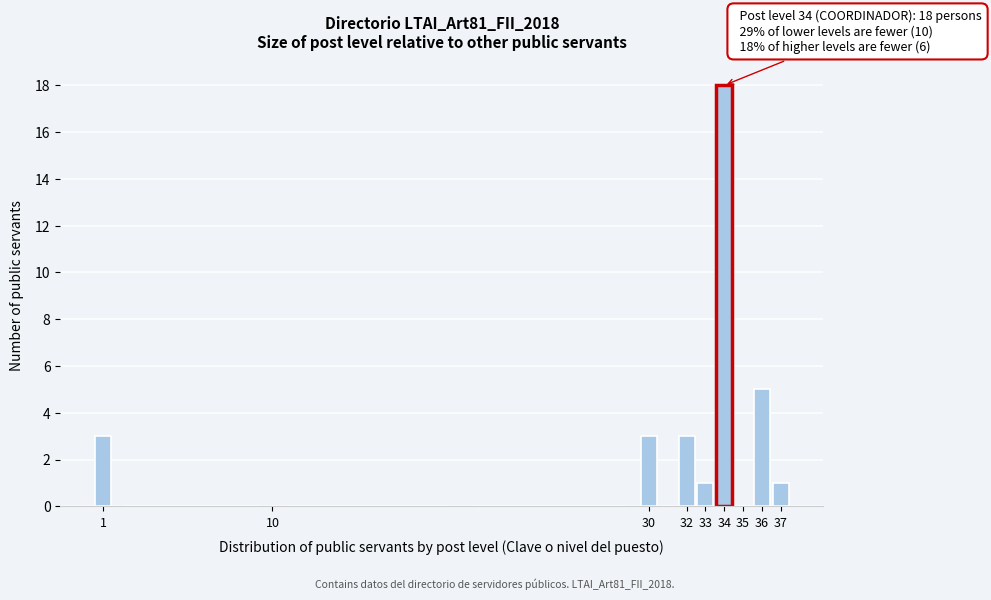

Which range on the x-axis has the tallest bar?

33.5 to 34.5